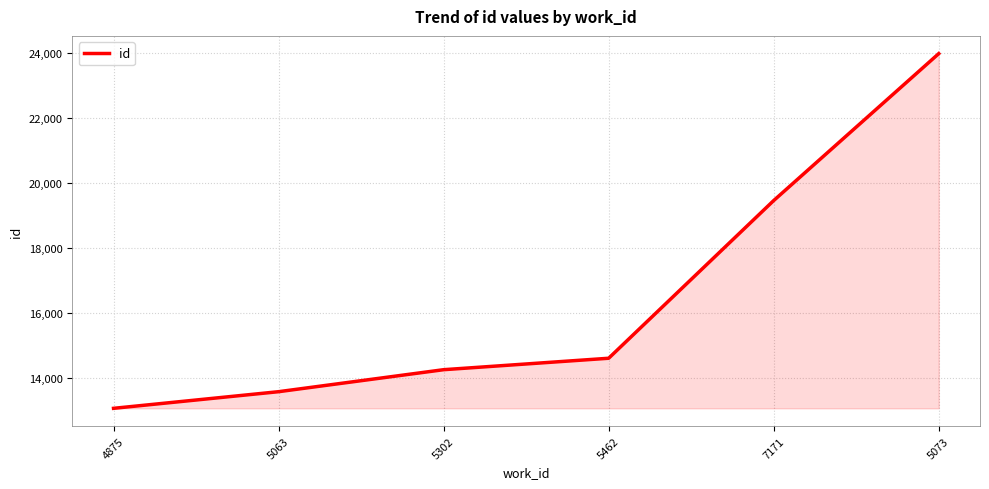

The chart shows a value of 23773 at 5302. True or false?

False